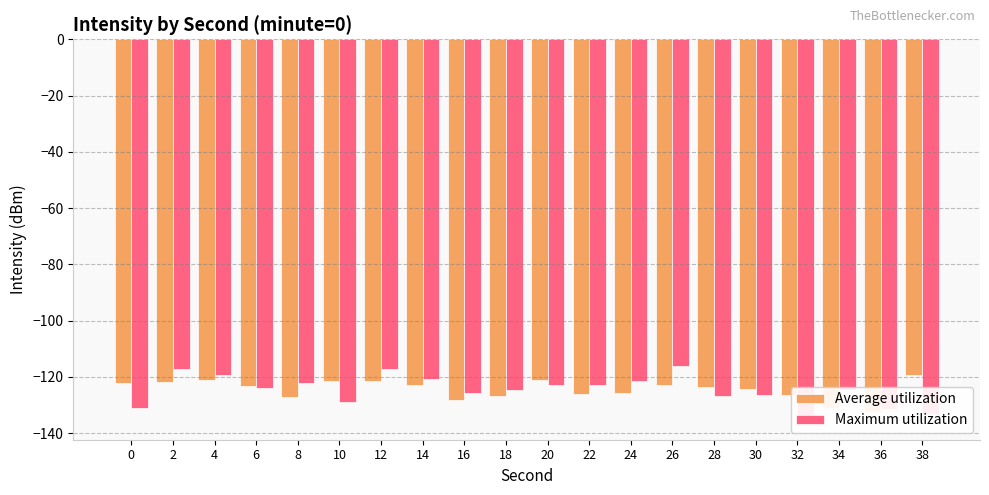

What is the difference between the highest and lowest values at 28?

3.2